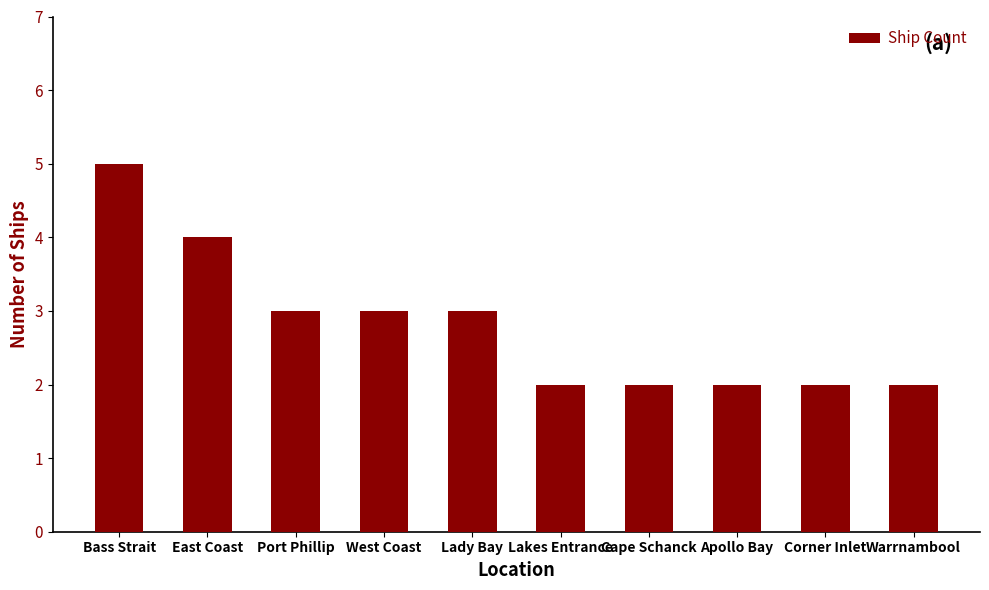

Between Corner Inlet and Port Phillip, which is larger?

Port Phillip